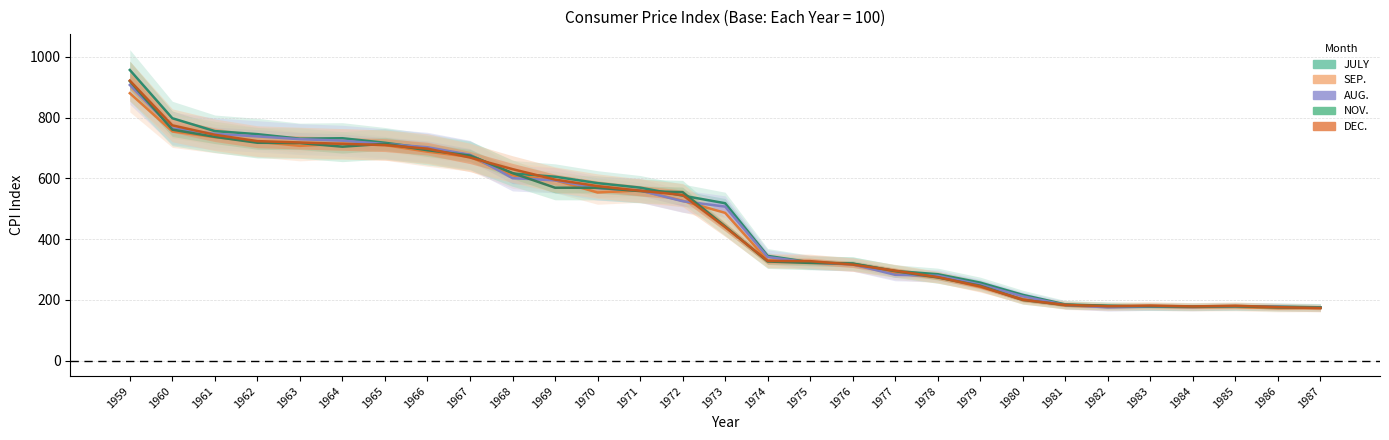

How many data points in JULY are less than 517?

14